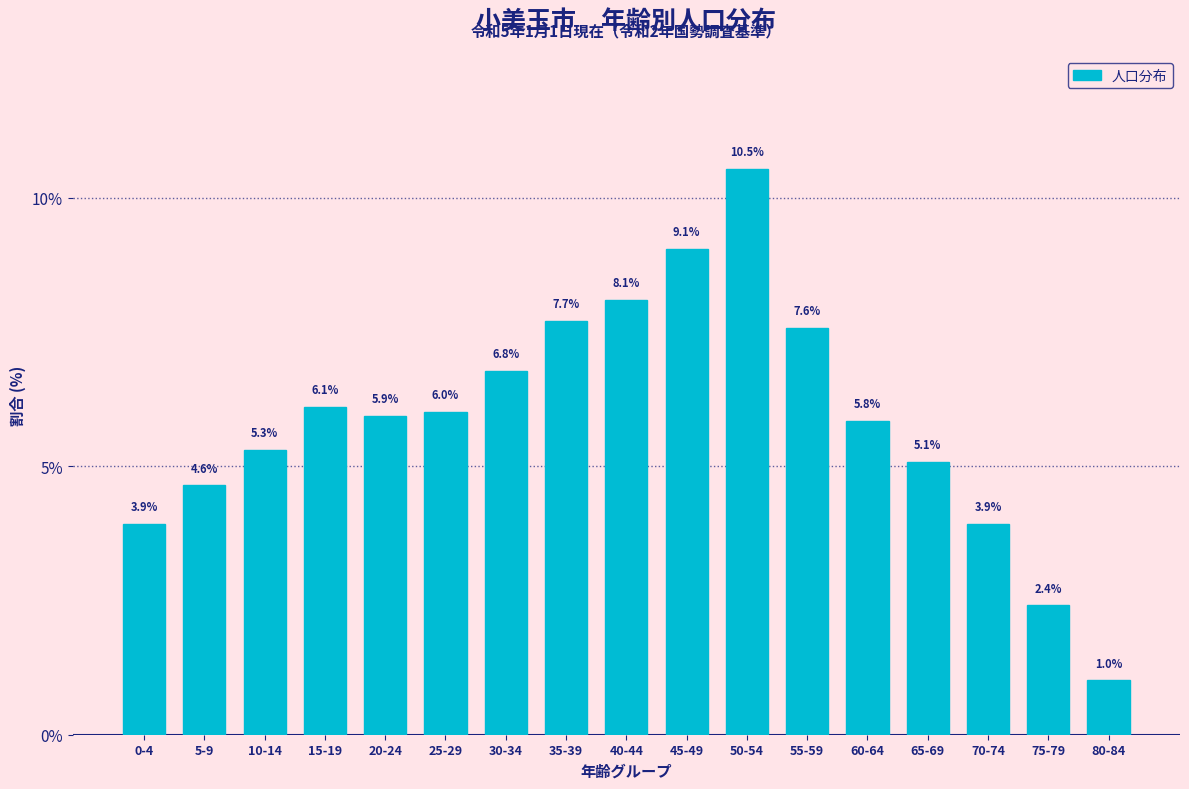

Reading left to right, extract all data points from this chart.

0-4=3.9	5-9=4.6	10-14=5.3	15-19=6.1	20-24=5.9	25-29=6.0	30-34=6.8	35-39=7.7	40-44=8.1	45-49=9.1	50-54=10.5	55-59=7.6	60-64=5.8	65-69=5.1	70-74=3.9	75-79=2.4	80-84=1.0